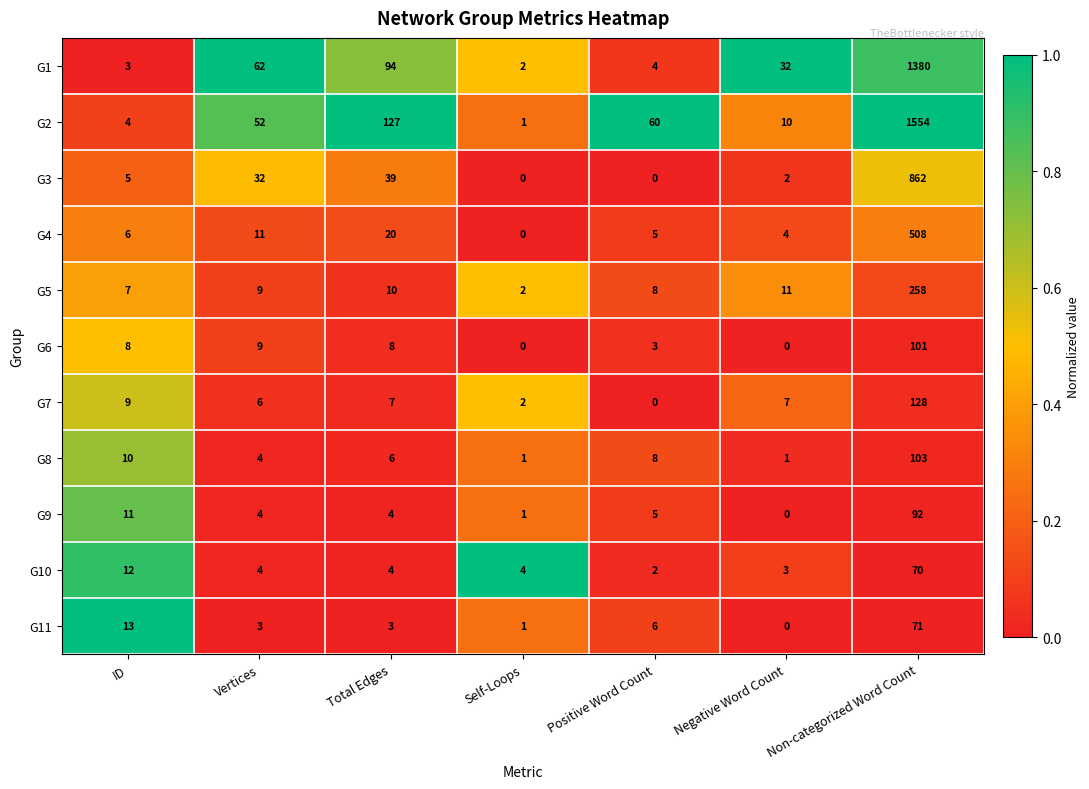

At which category is the sum across all series the highest?

Non-categorized Word Count